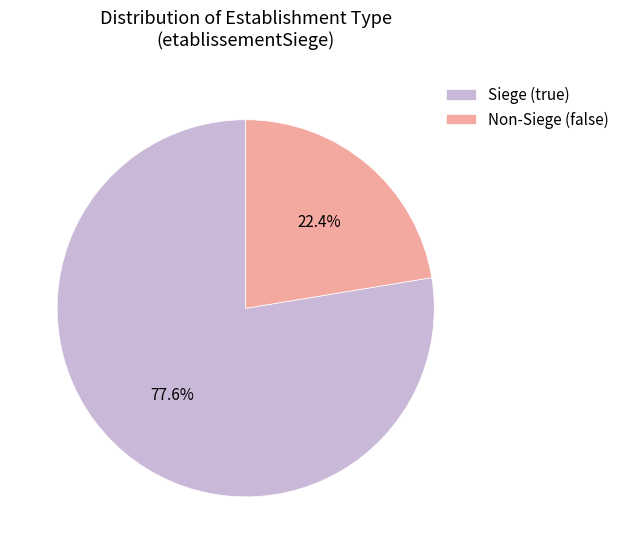

What is the ratio of the value at Non-Siege (false) to the value at Siege (true)?

0.3